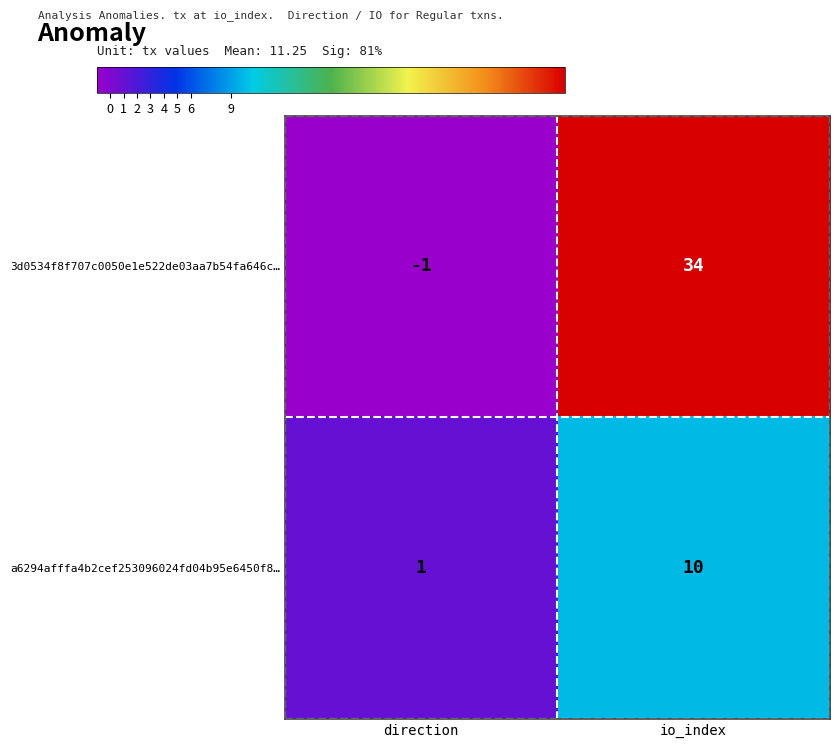

At which label is a6294afffa4b2cef253096024fd04b95e6450f8… closest to 5?

direction